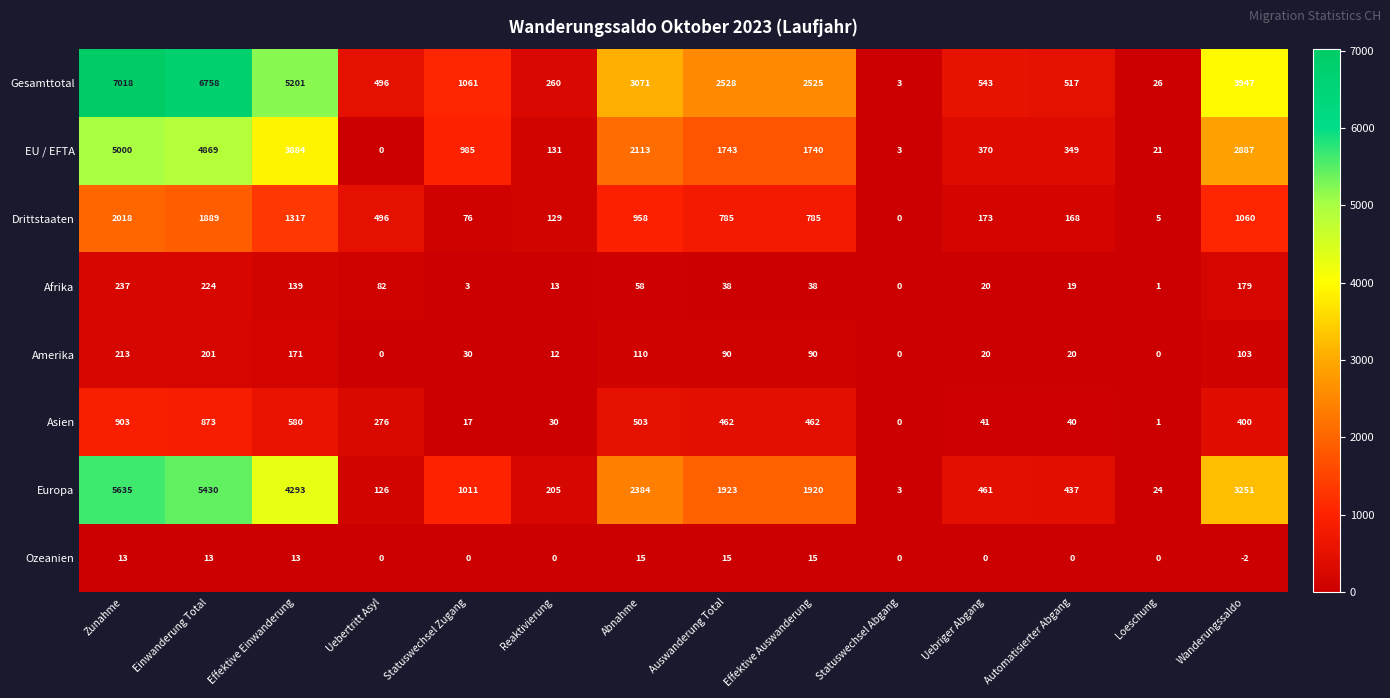

What is the difference between the highest and lowest values at Automatisierter Abgang?

517